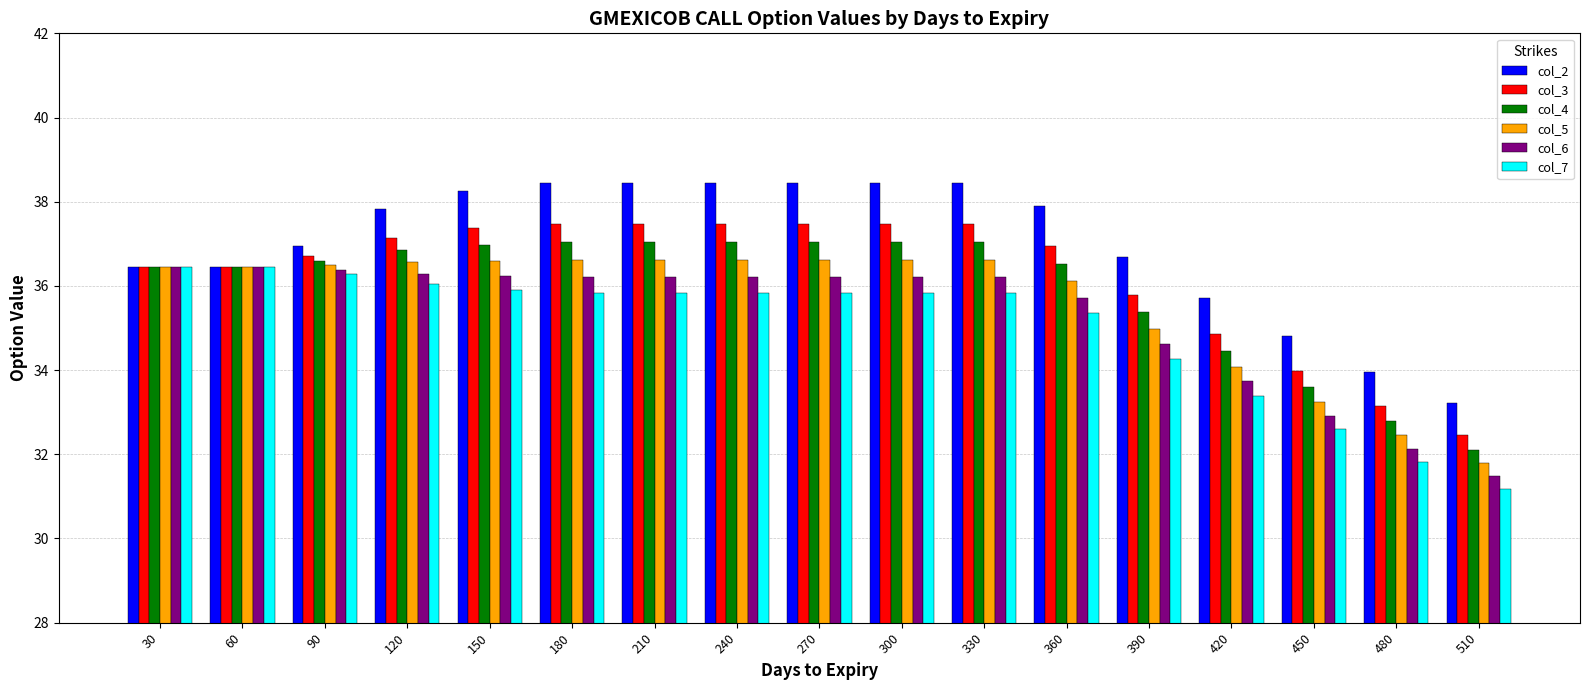

What is the spread (max minus min) of values at 480?

2.1